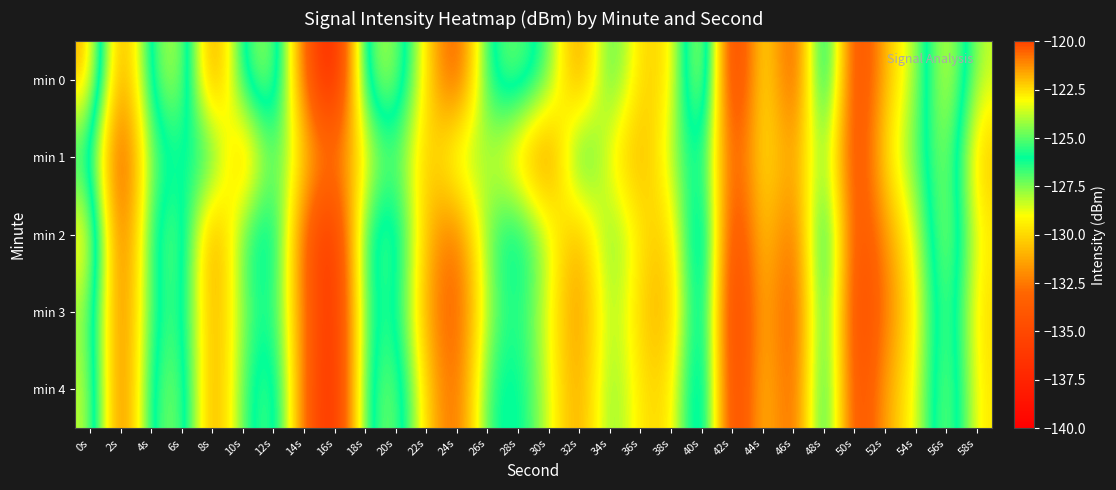

Which series has the largest range (max minus min)?

min 0